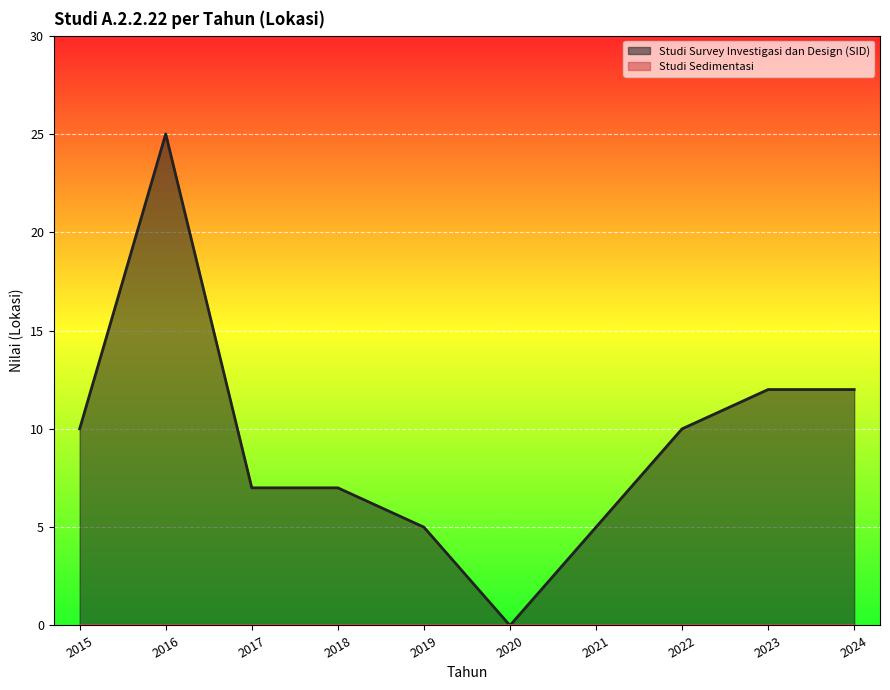

What is the change in value from 2015 to 2018?

-3